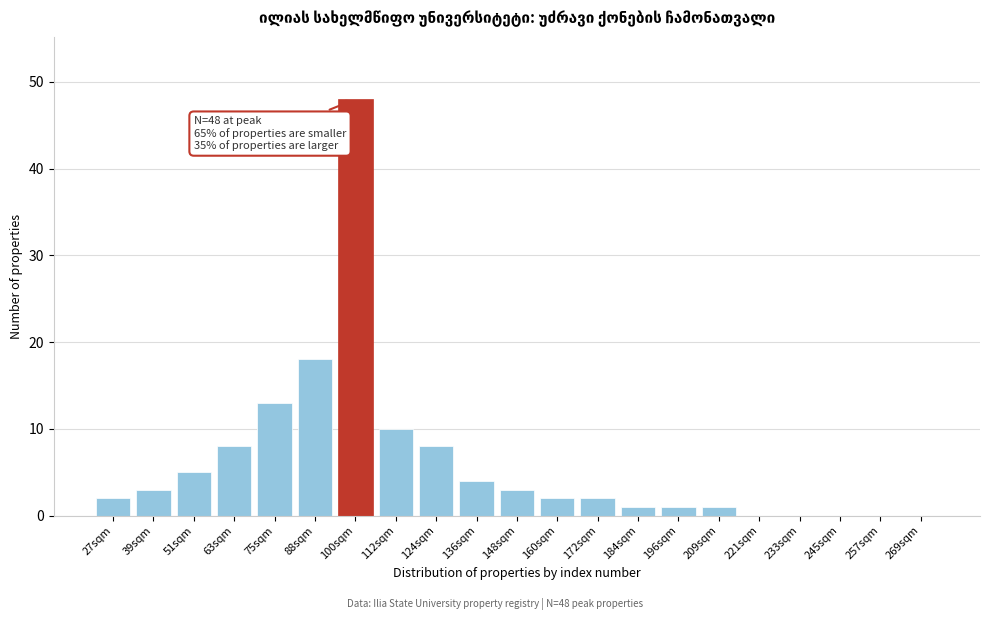

Reading right to left, transcribe all the data shown in this chart.

269sqm=0	257sqm=0	245sqm=0	233sqm=0	221sqm=0	209sqm=1	196sqm=1	184sqm=1	172sqm=2	160sqm=2	148sqm=3	136sqm=4	124sqm=8	112sqm=10	100sqm=48	88sqm=18	75sqm=13	63sqm=8	51sqm=5	39sqm=3	27sqm=2